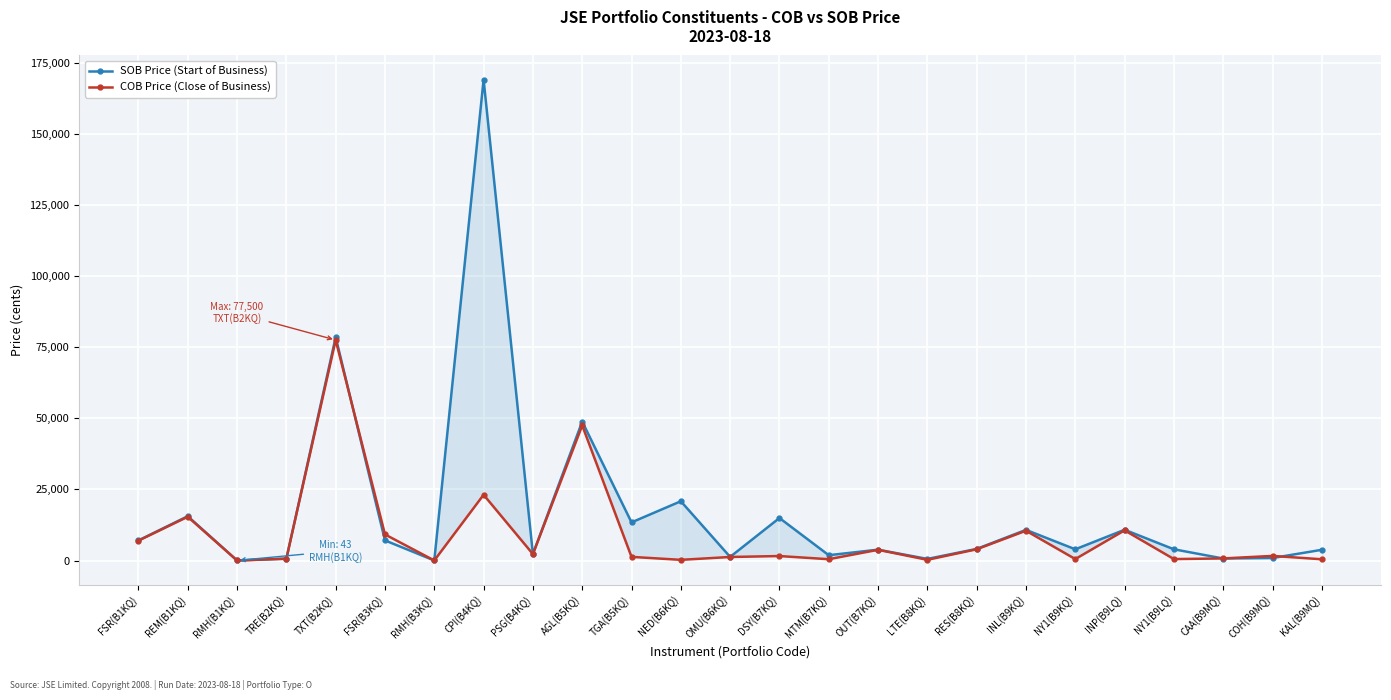

Which series has the largest range (max minus min)?

SOB Price (Start of Business)